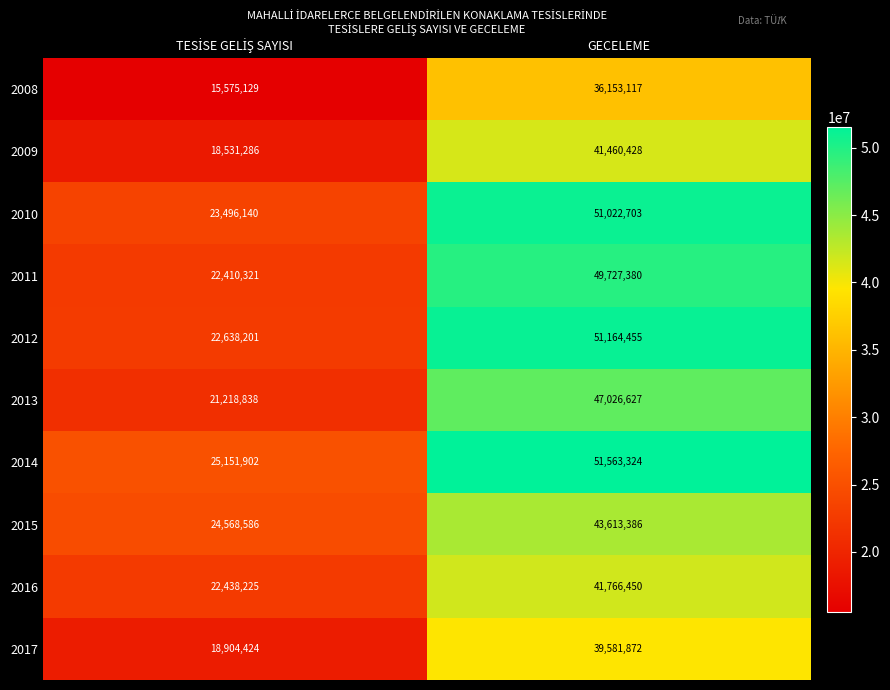

What is the lowest value of the 2014 series?

25151902